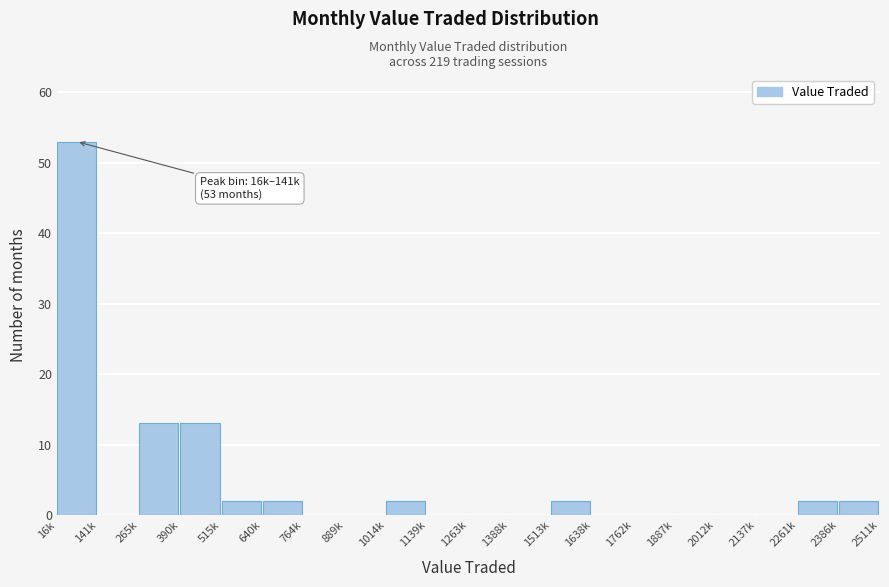

Reading left to right, extract all data points from this chart.

16k=53	141k=0	265k=13	390k=13	515k=2	640k=2	764k=0	889k=0	1014k=2	1139k=0	1263k=0	1388k=0	1513k=2	1638k=0	1762k=0	1887k=0	2012k=0	2137k=0	2261k=2	2386k=2